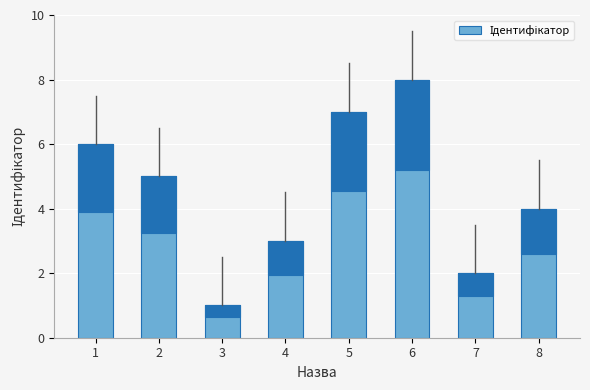

Count the number of data series in this chart.

1